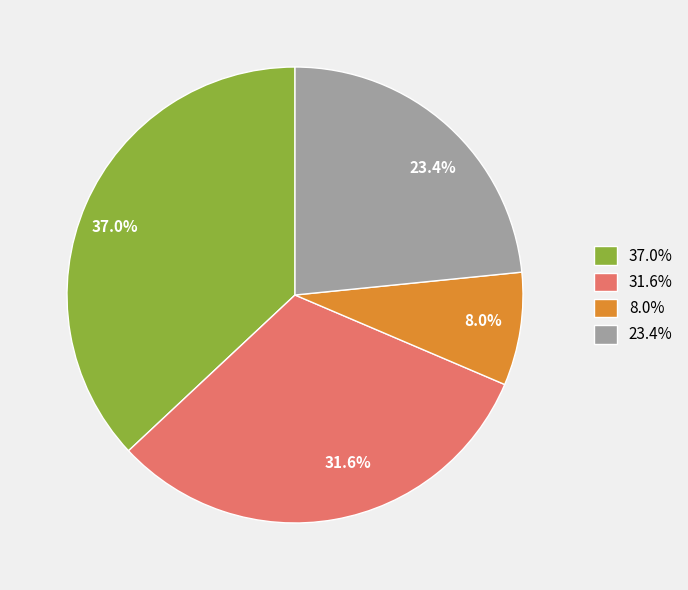

What is the total percentage of 31.6% and 37.0%?

68.6%